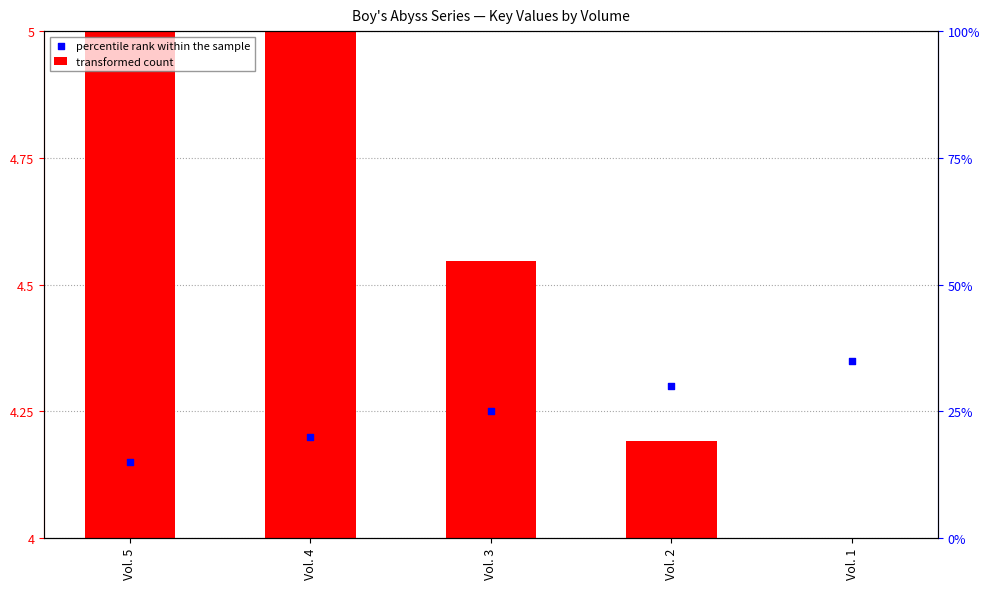

Which series reaches the minimum Y coordinate?

transformed count